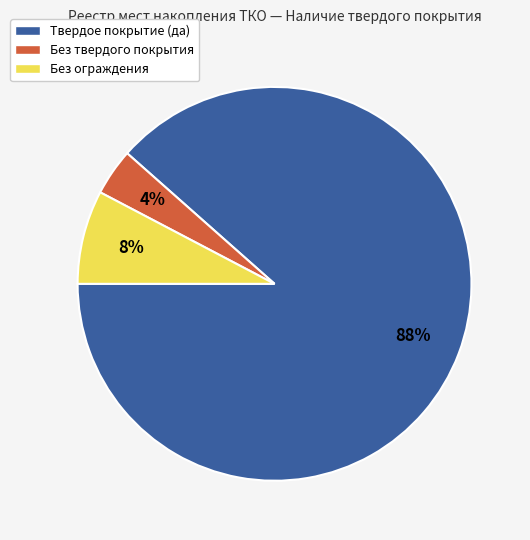

To the nearest percent, what is the average slice percentage?

33%